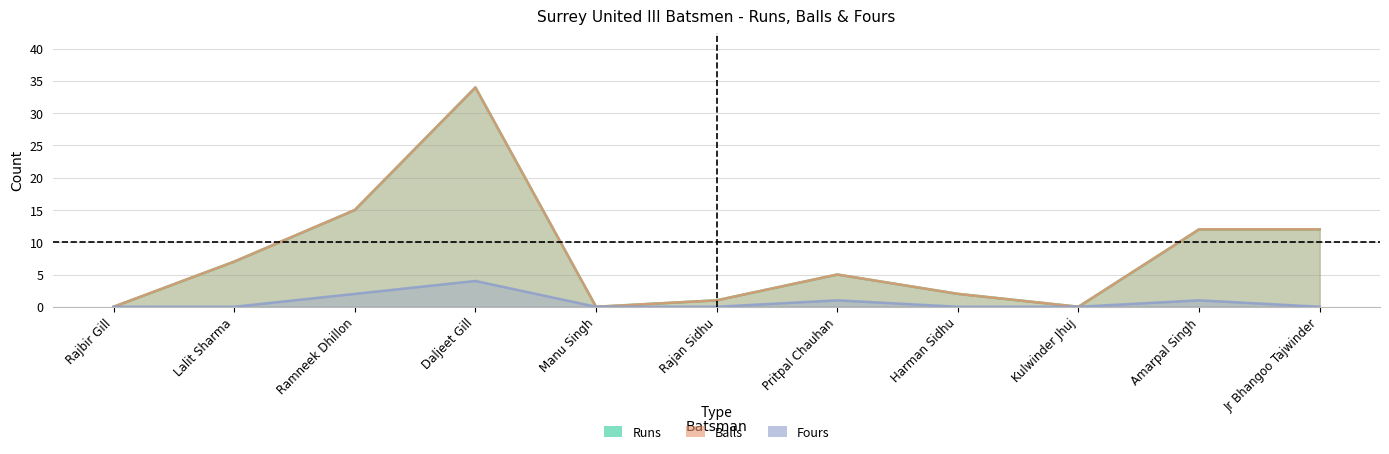

At how many categories does at least one series exceed 15?

1